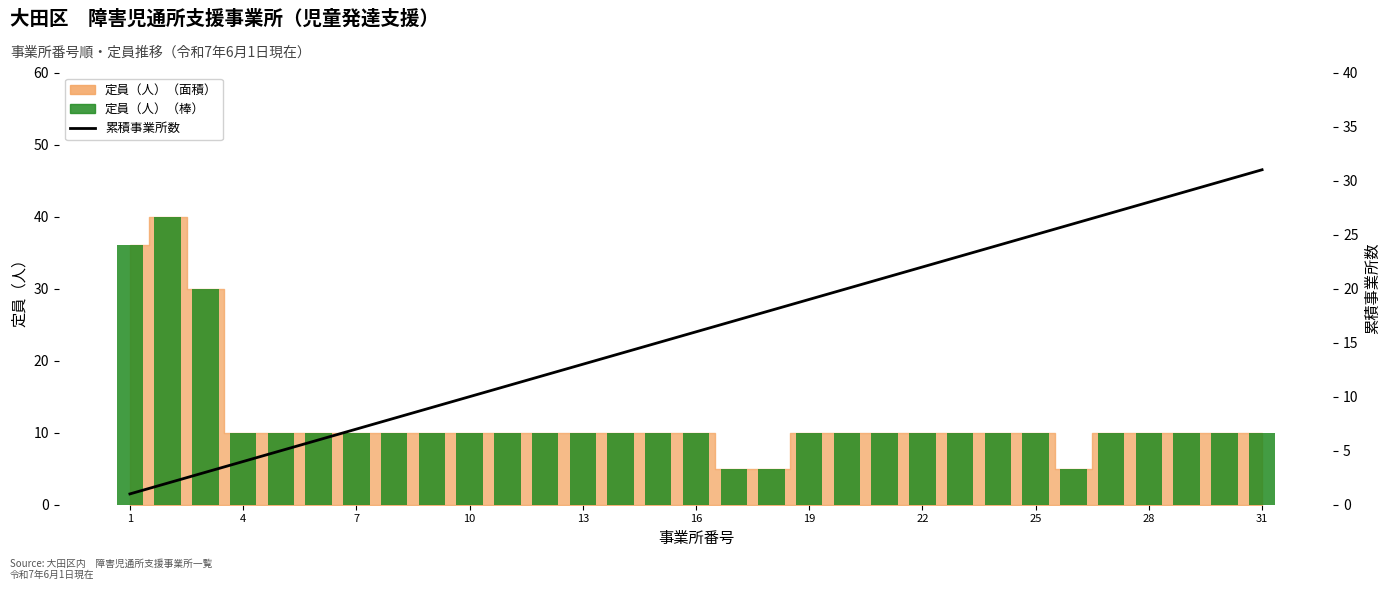

Which series has the largest total across all categories?

累積事業所数